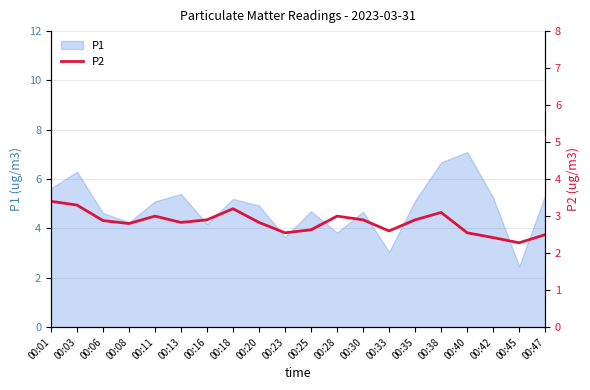

What is the difference between the second highest and second lowest values?

0.9